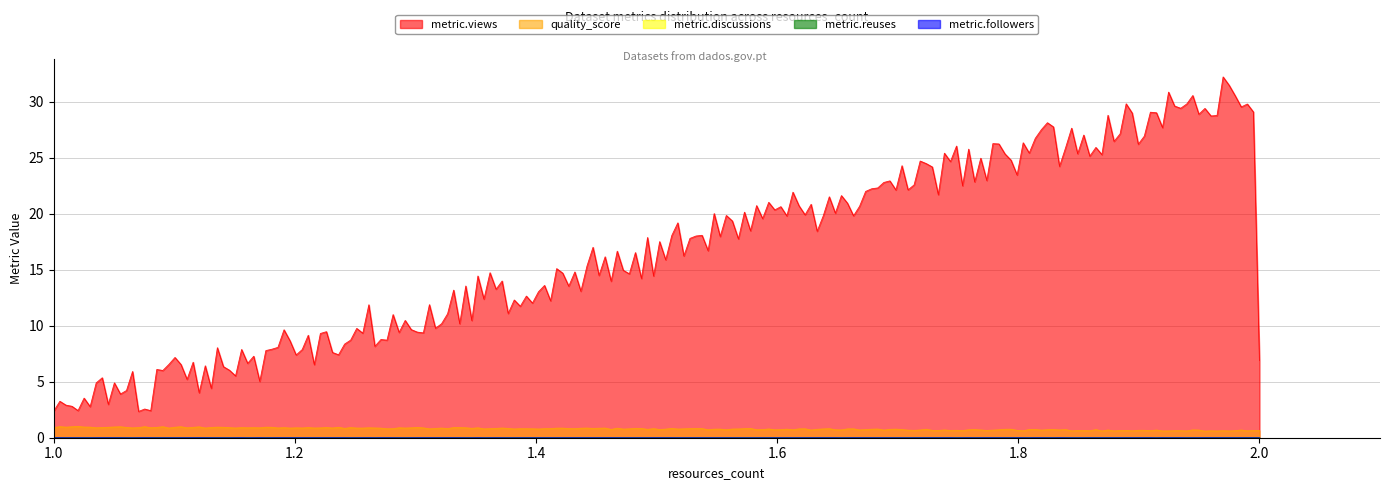

Where is metric.reuses nearest to the value 0?

1